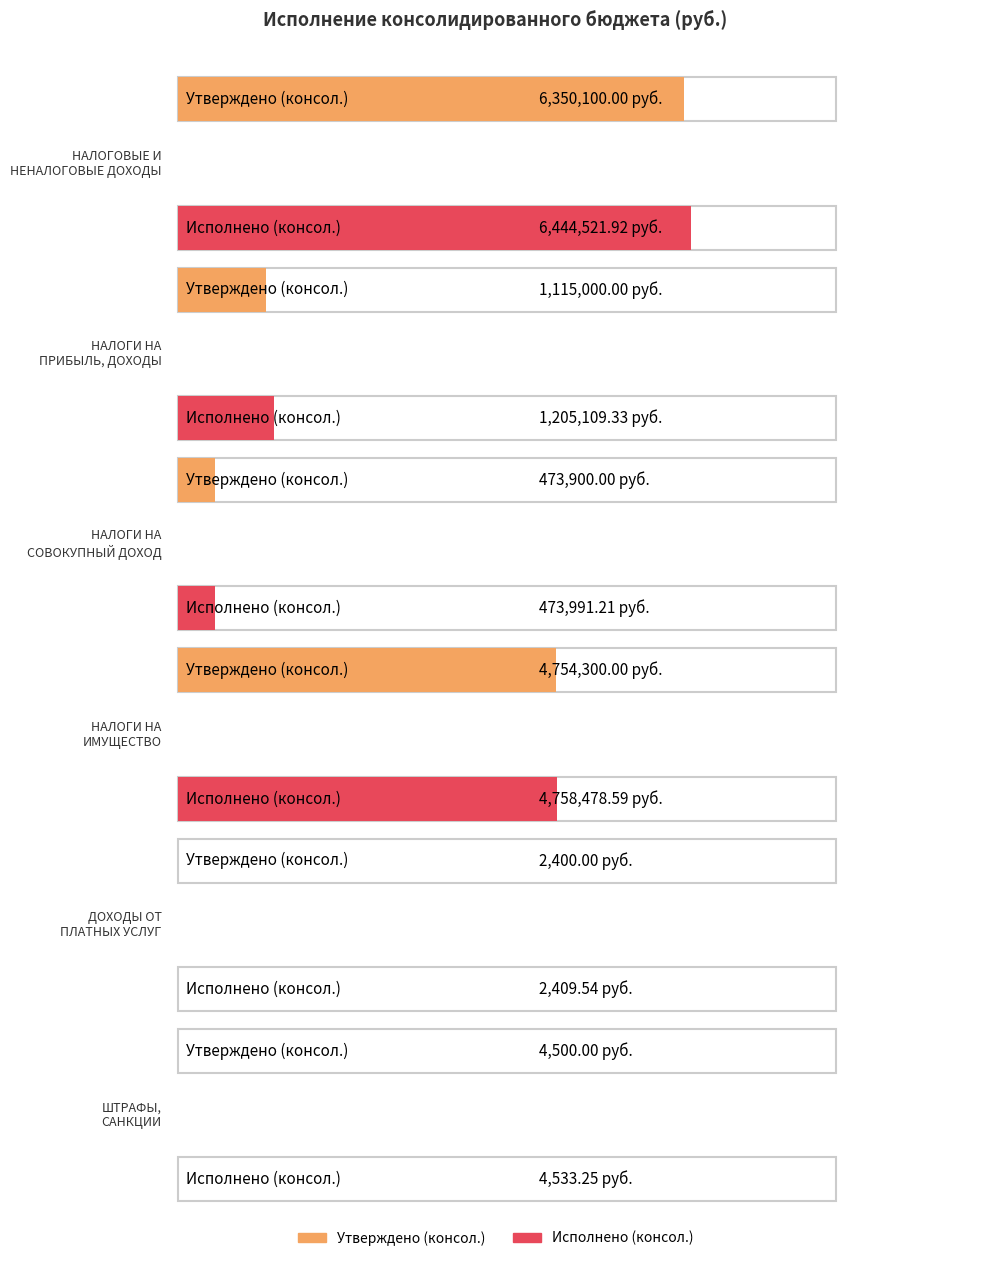

Are the bars grouped side by side (vs. stacked)?

Yes